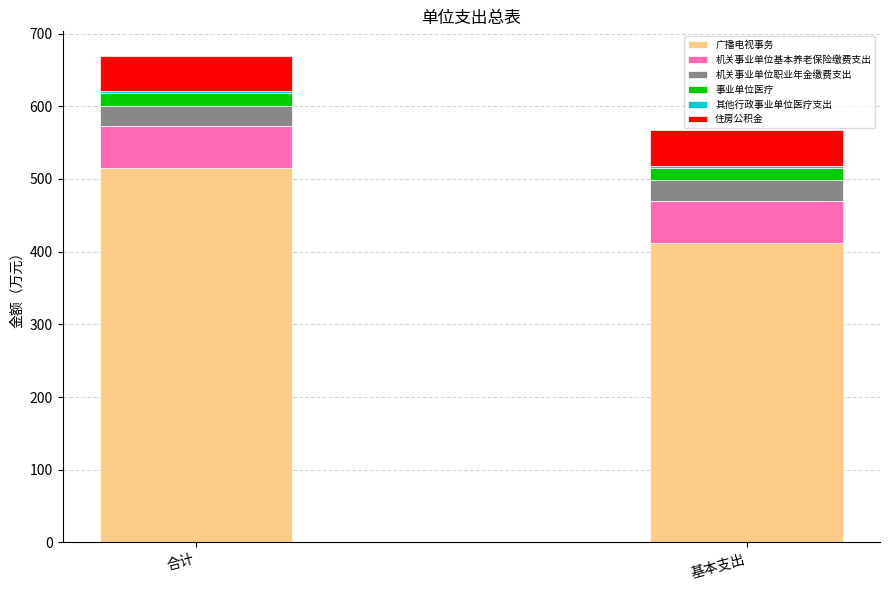

True or false: 广播电视事务 has a value of 412.4 at 基本支出.

True